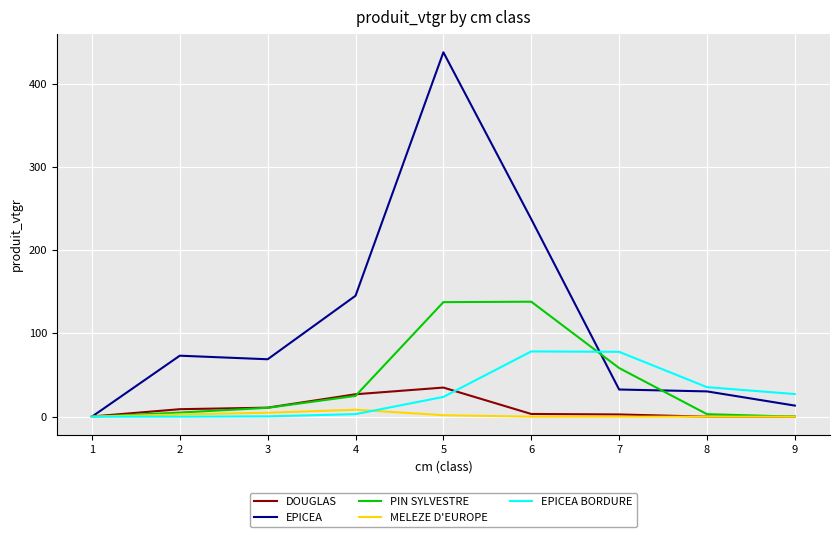

Which series has the widest spread of values?

EPICEA